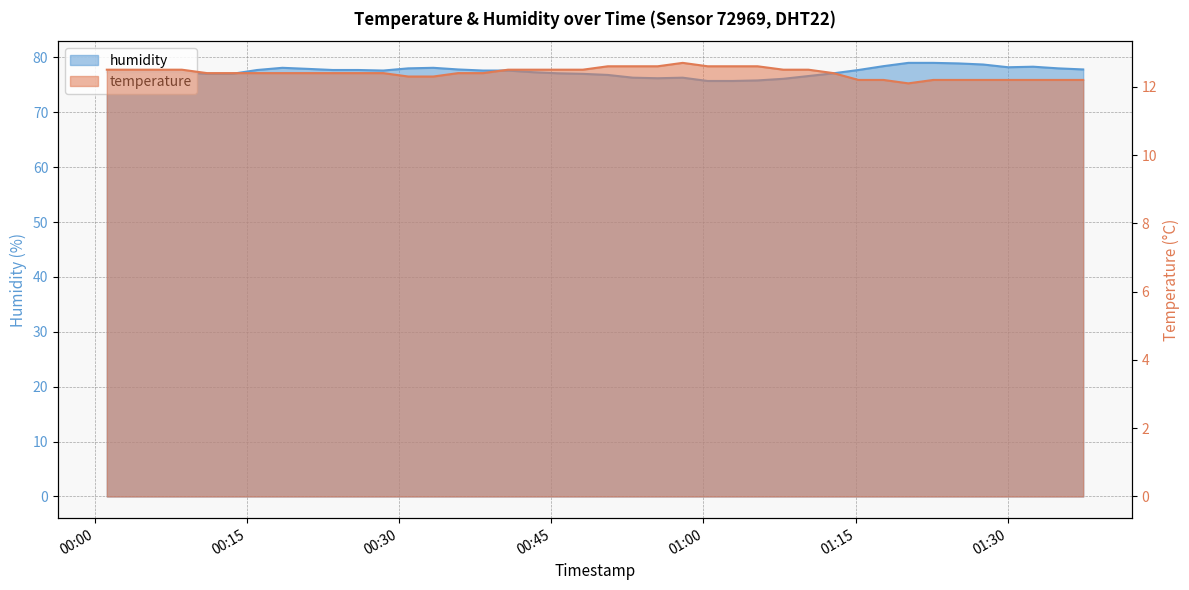

True or false: humidity and temperature cross at least once.

False